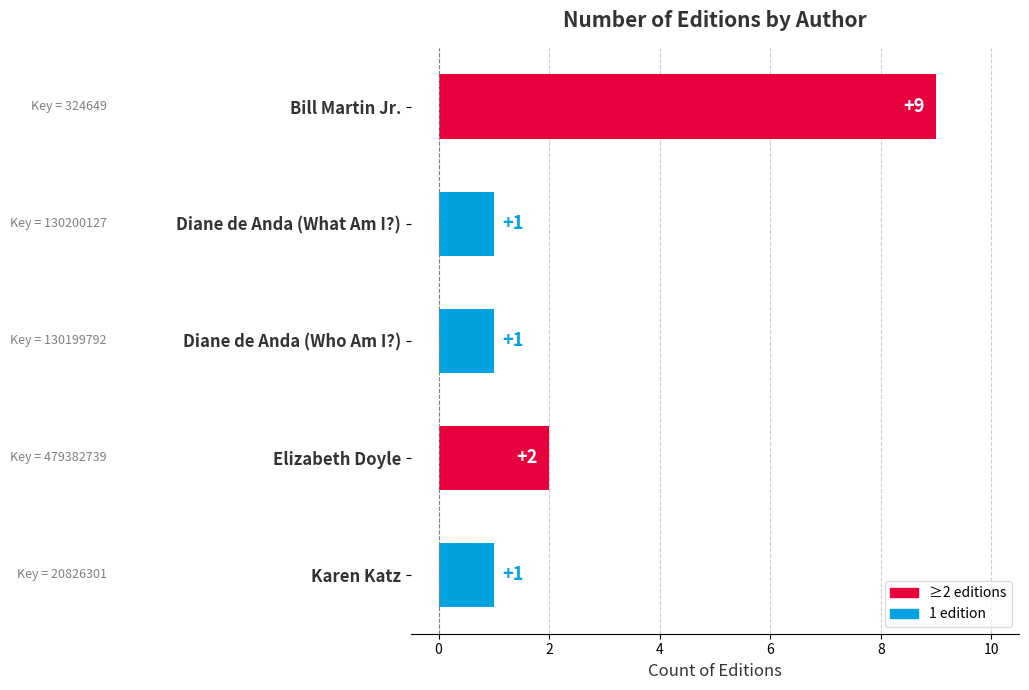

How many distinct data groups are displayed?

1